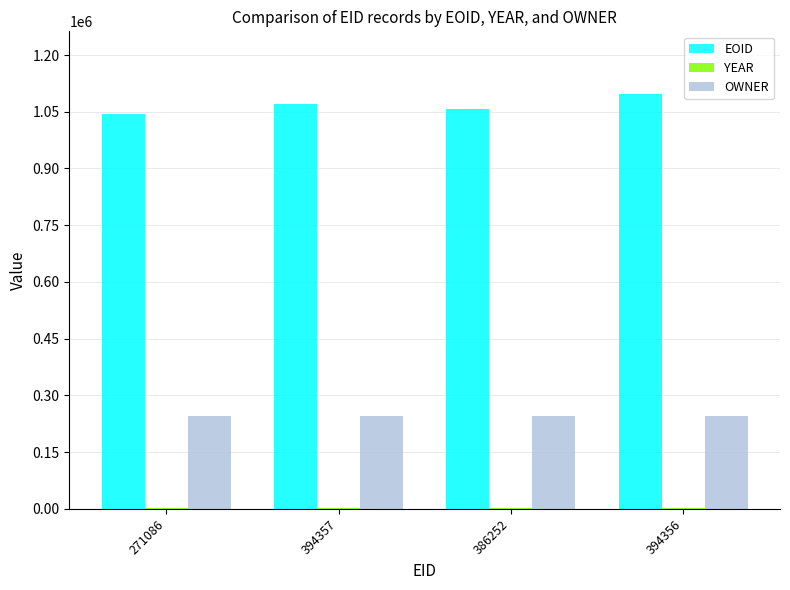

Is it true that OWNER equals 142359 at 394356?

False